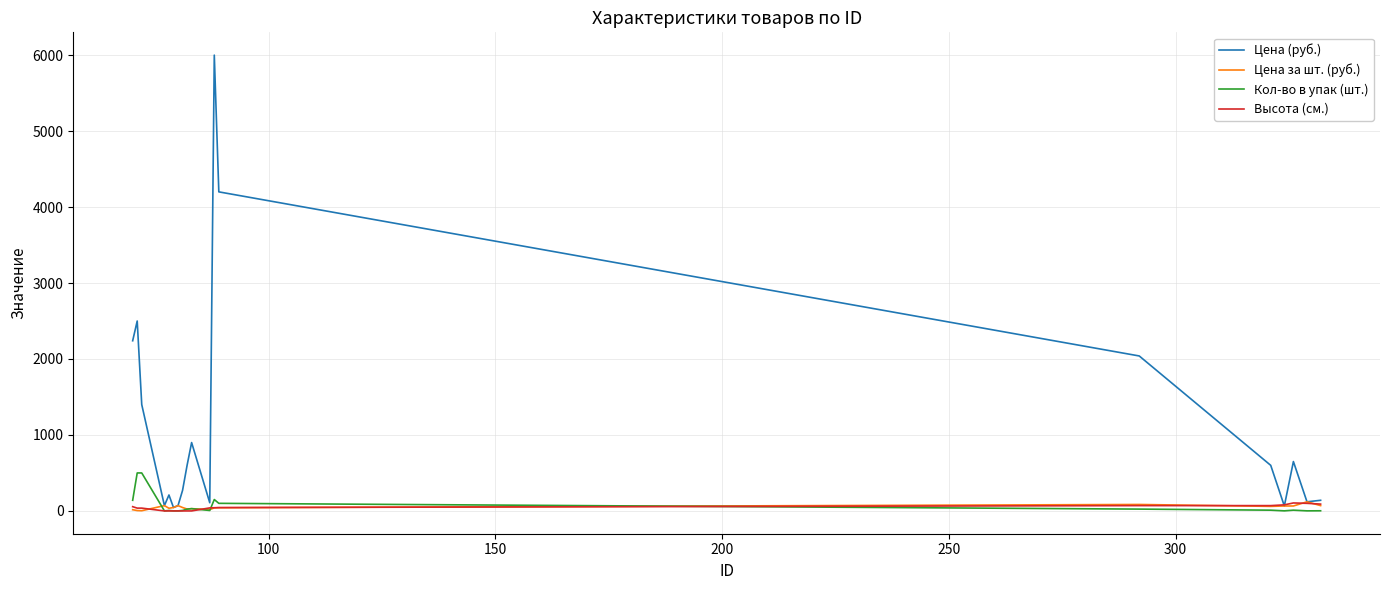

Which series has the largest range (max minus min)?

Цена (руб.)